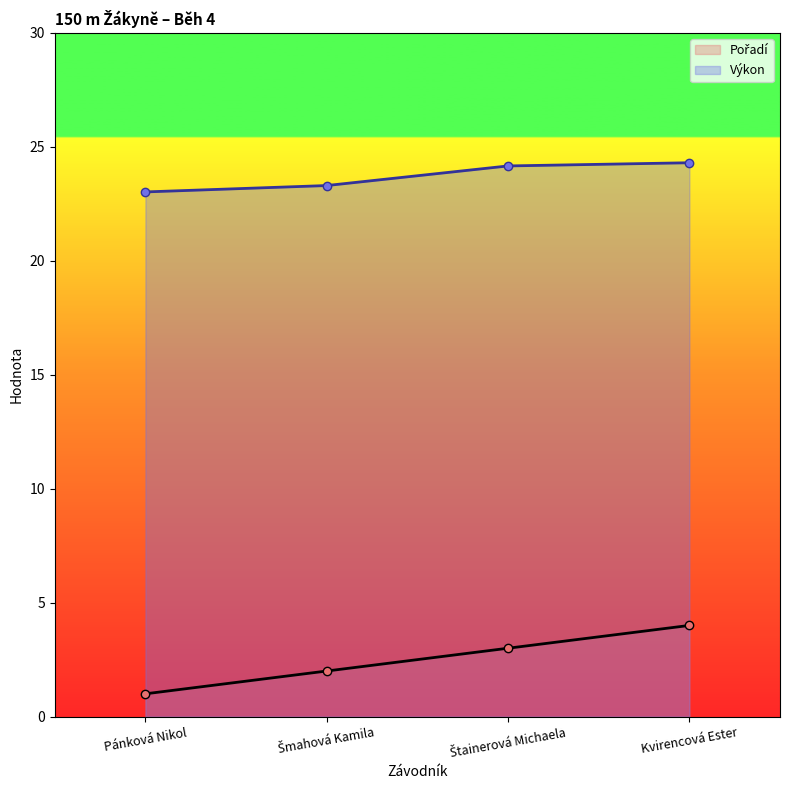

Is the value of Pořadí at Pánková Nikol greater than the value of Výkon at Štainerová Michaela?

No